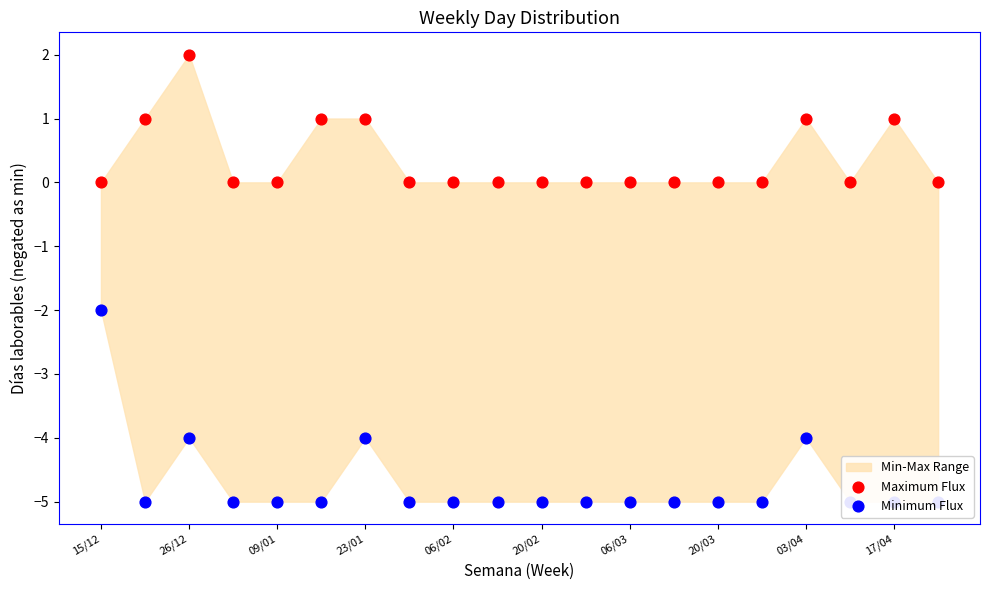

At how many categories does at least one series exceed 1?

1